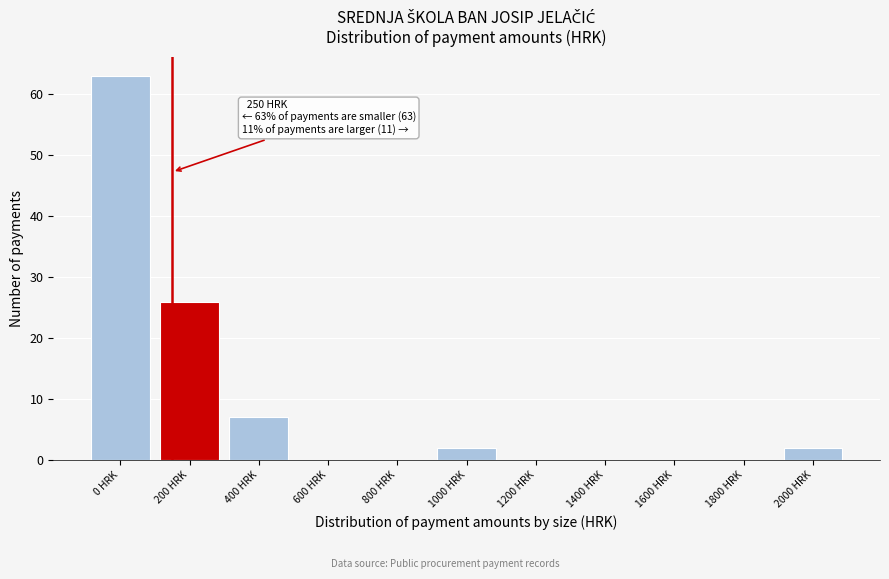

Reading left to right, what are all the values shown in this chart?

0 HRK=63	200 HRK=26	400 HRK=7	600 HRK=0	800 HRK=0	1000 HRK=2	1200 HRK=0	1400 HRK=0	1600 HRK=0	1800 HRK=0	2000 HRK=2